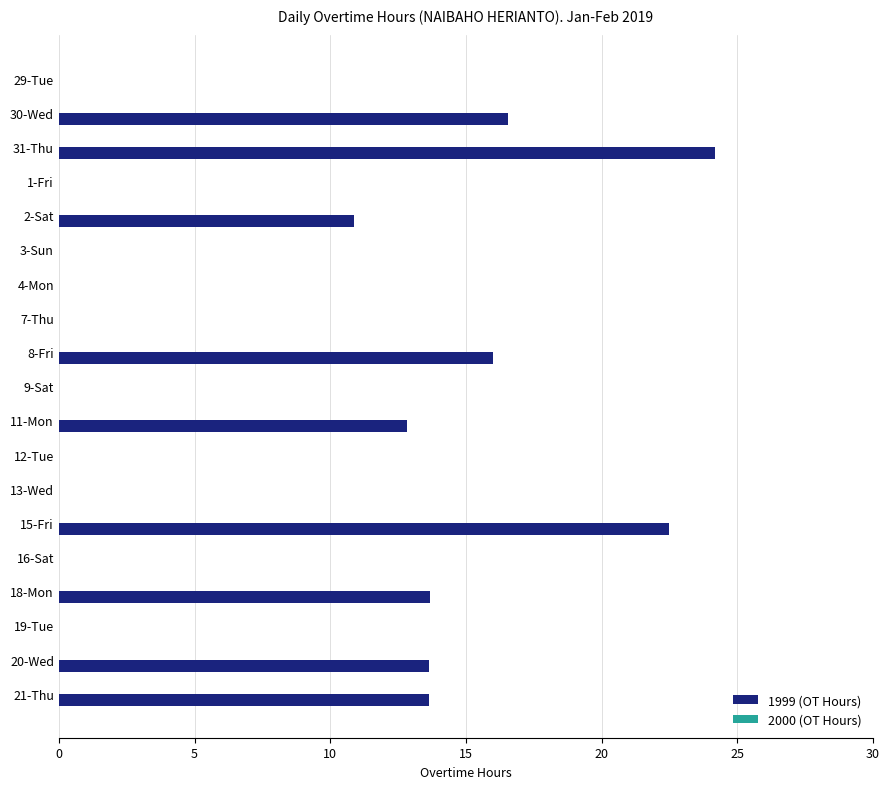

What is the sum of all values?

143.9